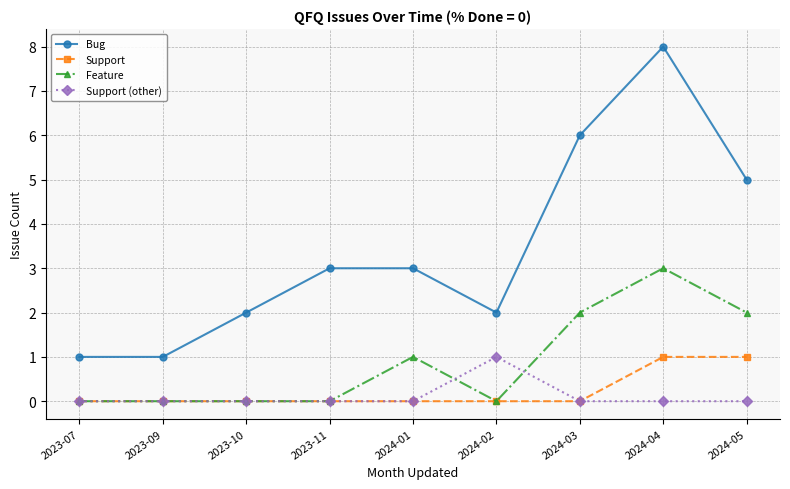

What is the greatest value displayed?

8